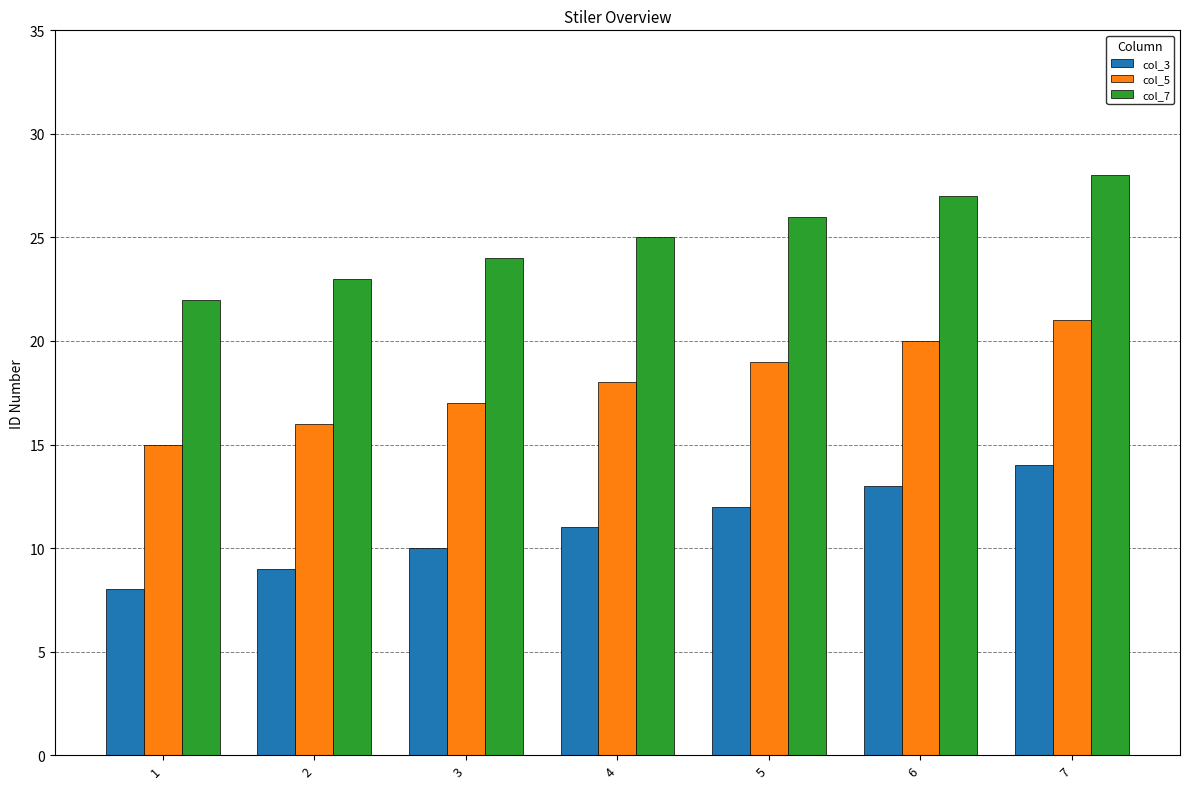

What is the highest value of the col_3 series?

14